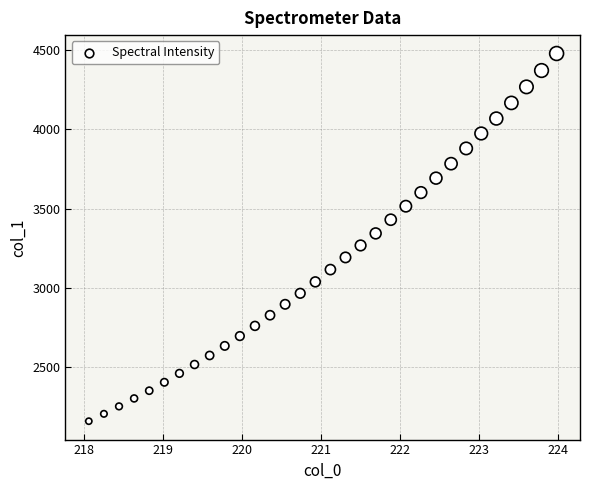

What is the range of X values (max minus min)?

5.9